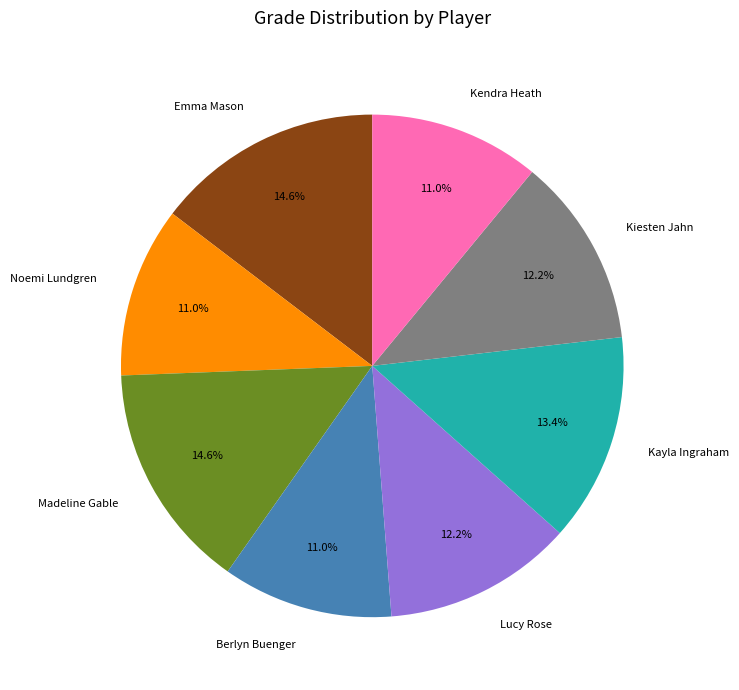

To the nearest percent, what is the average slice percentage?

12%